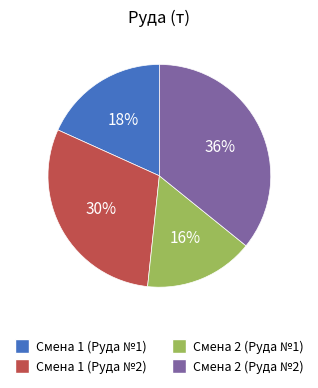

Rank the categories by value from lowest to highest.

Смена 2 (Руда №1), Смена 1 (Руда №1), Смена 1 (Руда №2), Смена 2 (Руда №2)